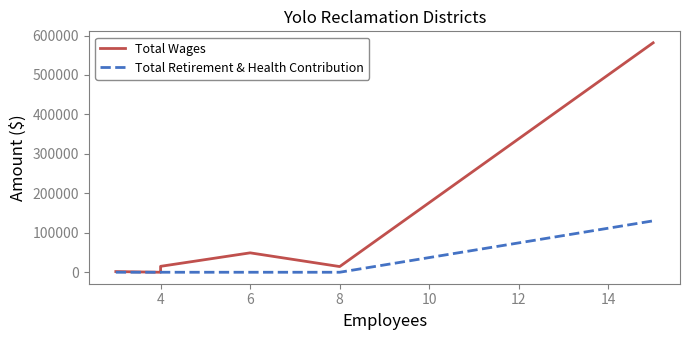

What is the difference between the second highest and second lowest values in the Total Wages series?

49176